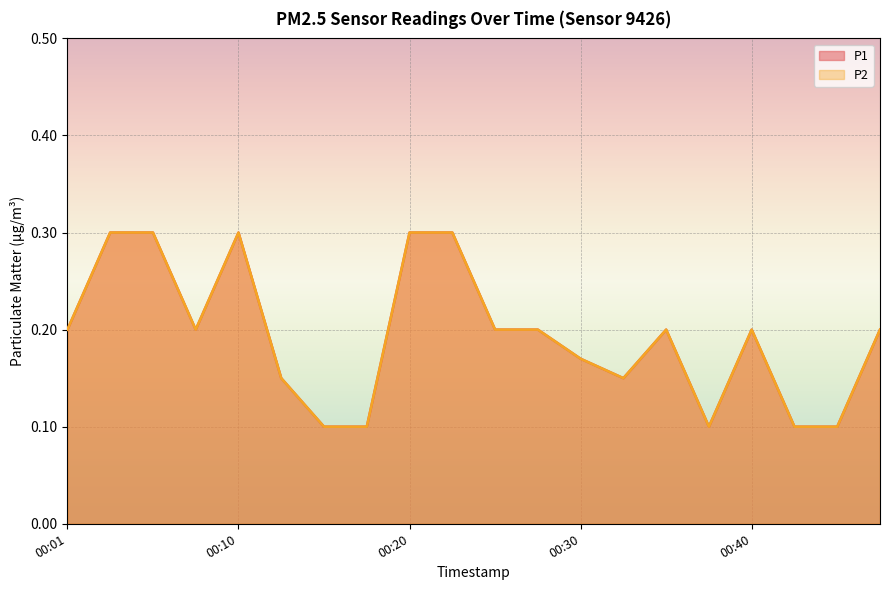

Count the number of categories in the chart.

20